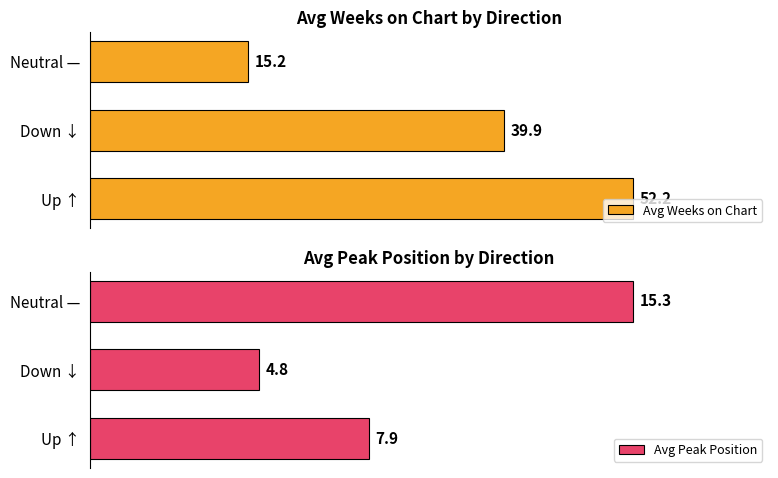

Which category has the highest value in the Avg Weeks on Chart series?

Up ↑